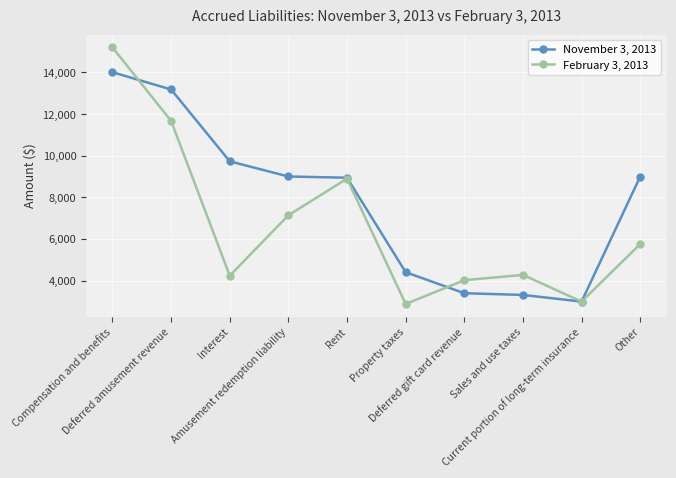

At Interest, list the series in order from smallest to largest.

February 3, 2013, November 3, 2013